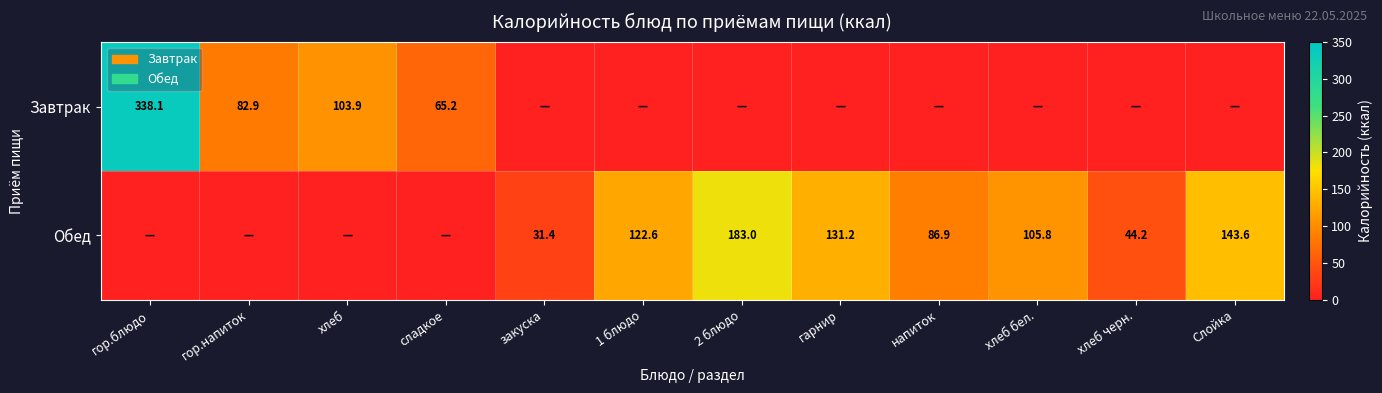

At how many categories does at least one series exceed 218?

1